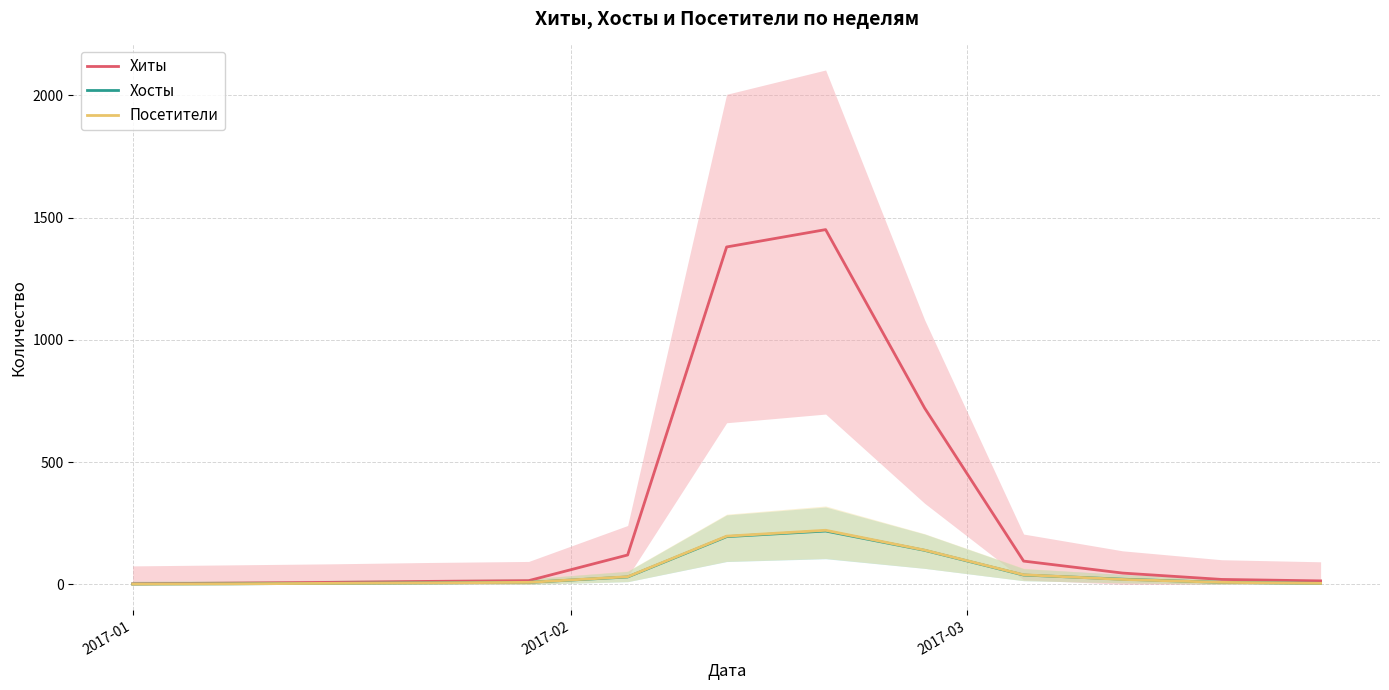

What is the maximum value for Посетители?

221